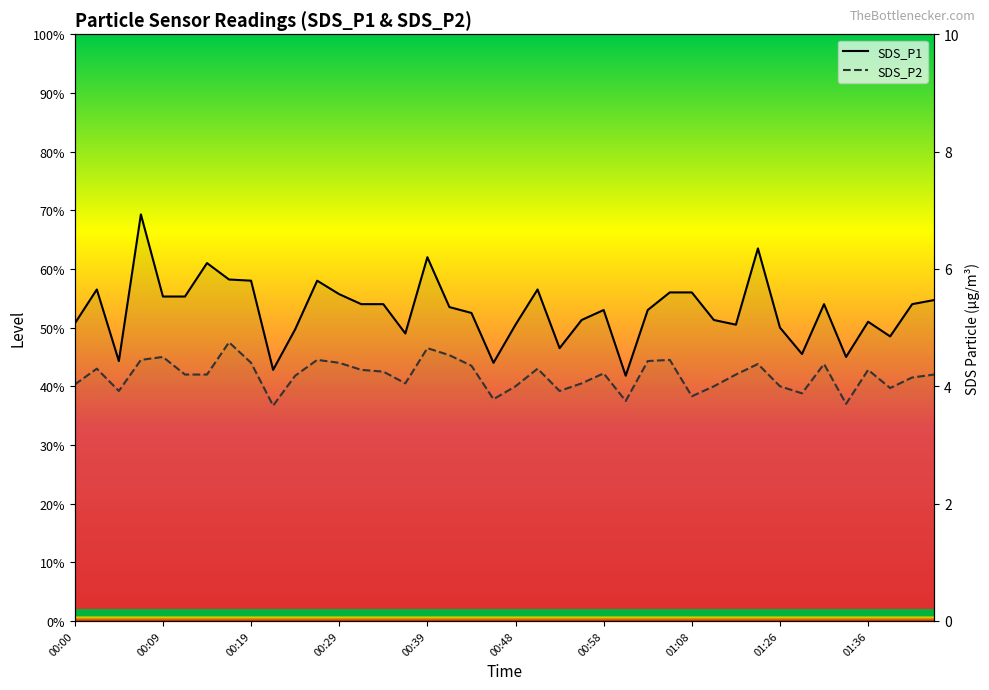

Reading left to right, transcribe all the data shown in this chart.

SDS_P1: 5.1	5.7	4.4	6.9	5.5	5.5	6.1	5.8	5.8	4.3	5.0	5.8	5.6	5.4	5.4	4.9	6.2	5.3	5.2	4.4	5.0	5.7	4.7	5.1	5.3	4.2	5.3	5.6	5.6	5.1	5.0	6.3	5.0	4.5	5.4	4.5	5.1	4.8	5.4	5.5
SDS_P2: 4.0	4.3	3.9	4.5	4.5	4.2	4.2	4.8	4.4	3.7	4.2	4.5	4.4	4.3	4.2	4.0	4.7	4.5	4.3	3.8	4.0	4.3	3.9	4.0	4.2	3.8	4.4	4.5	3.8	4.0	4.2	4.4	4.0	3.9	4.4	3.7	4.3	4.0	4.2	4.2